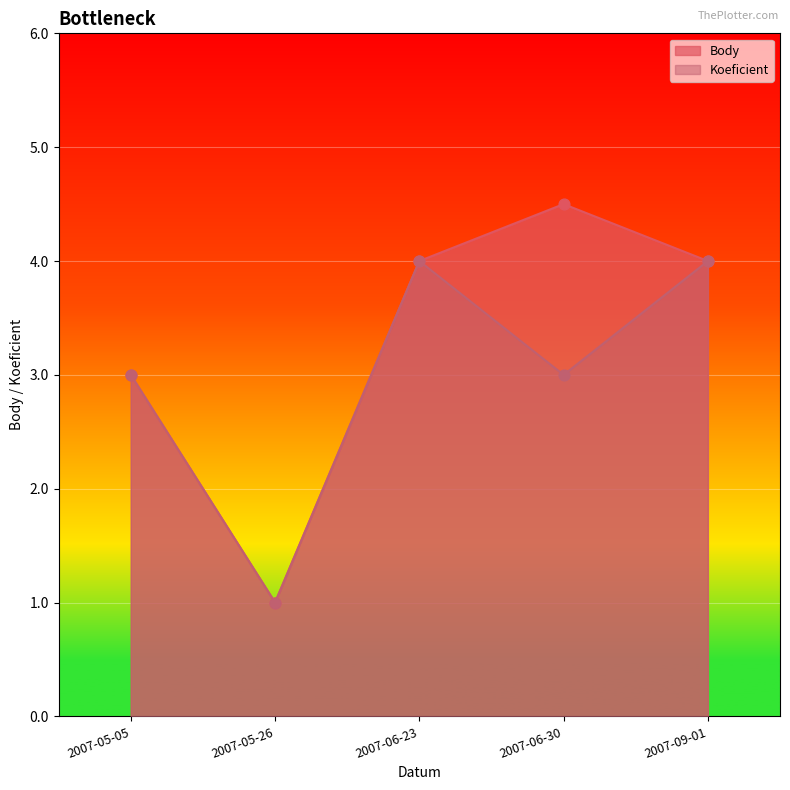

Which series reaches the maximum Y coordinate?

Body